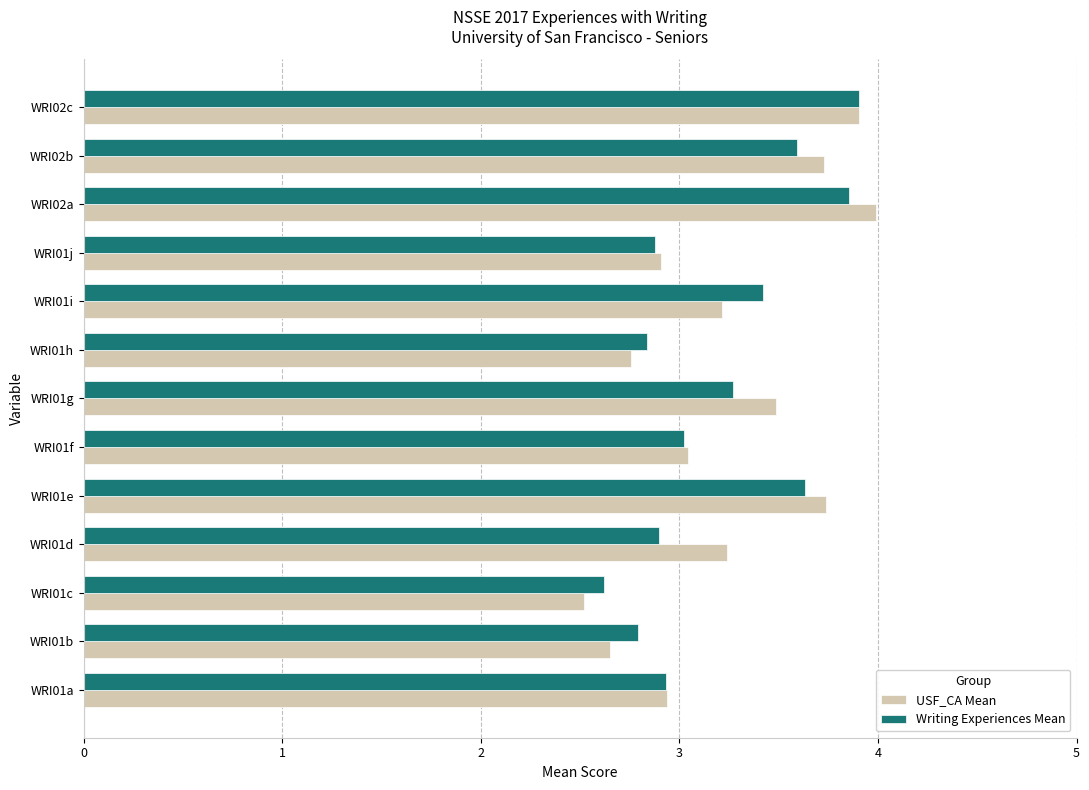

What is the approximate value of Writing Experiences Mean at WRI02a?

3.9